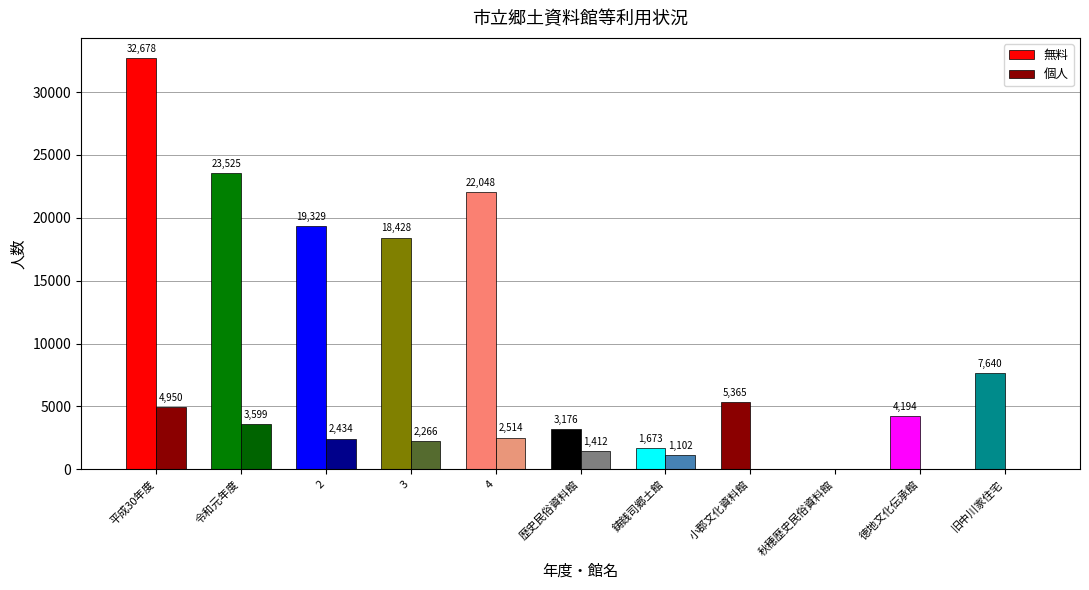

Is the value of 個人 at 鋳銭司郷土館 greater than the value of 無料 at 徳地文化伝承館?

No